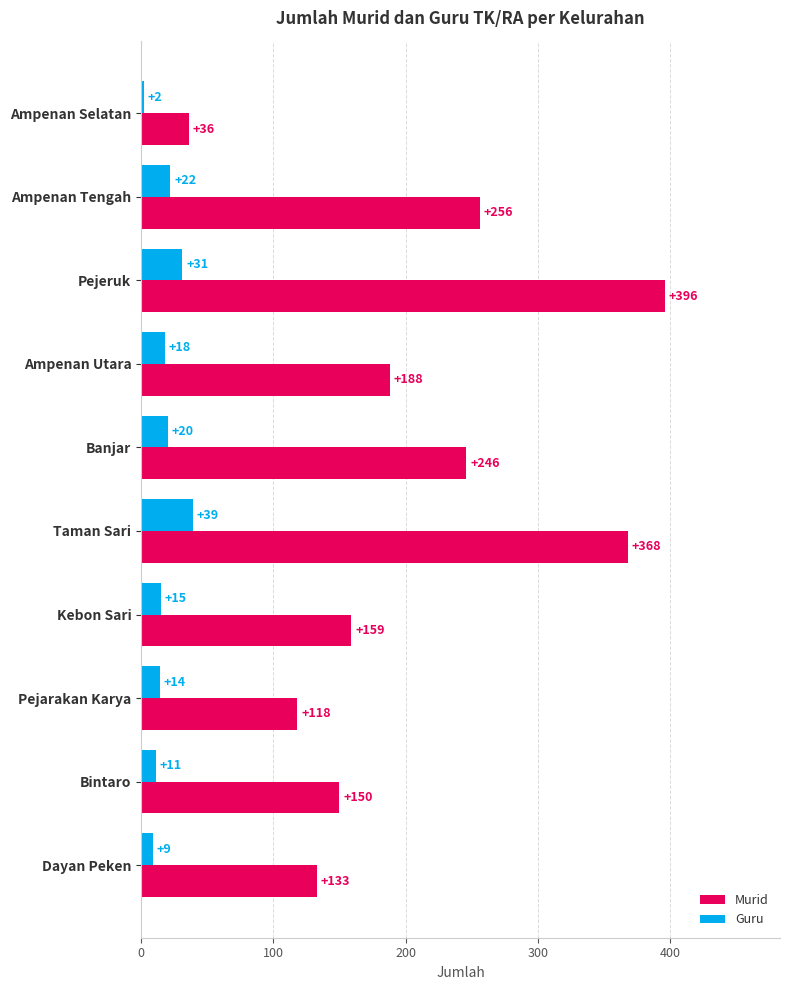

What is the maximum value for Guru?

39